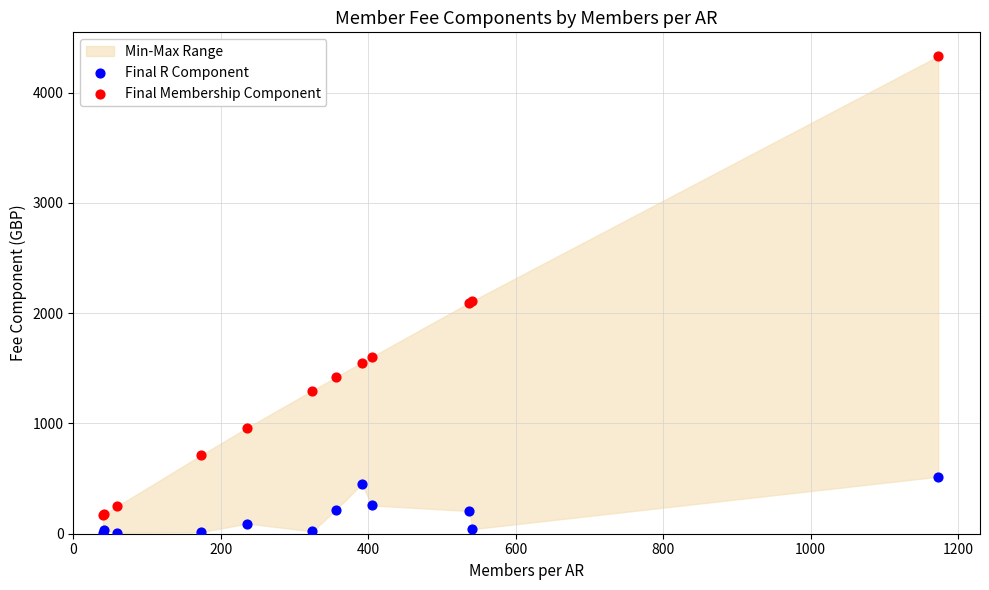

What is the X range (max minus min) for the scatter plot?

1133.0